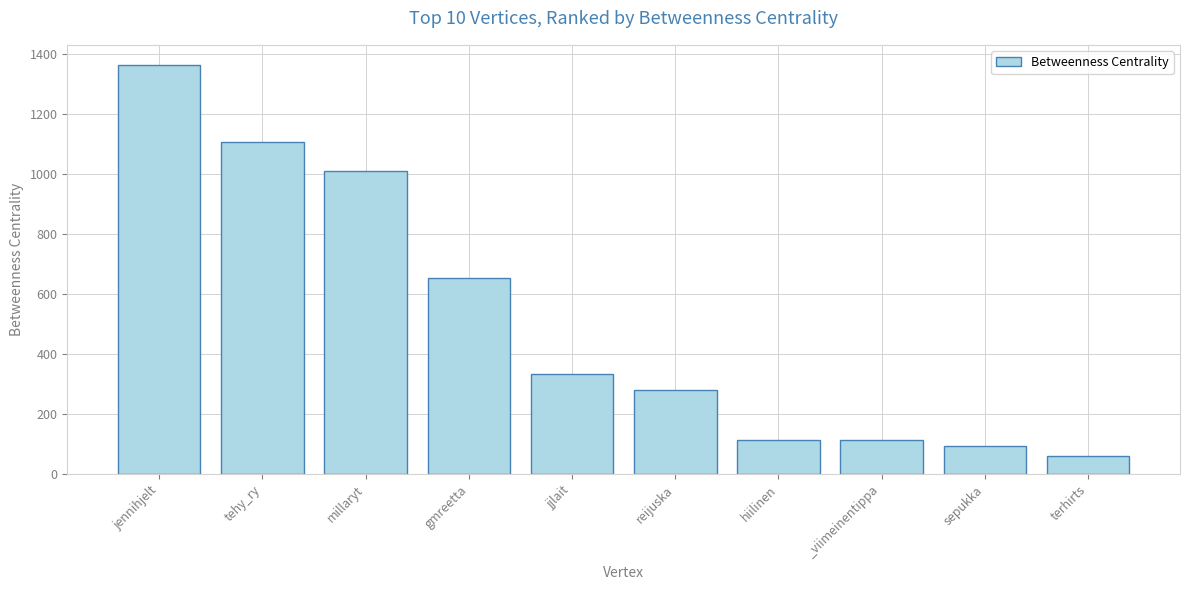

The chart shows a value of 114.0 at hiilinen. True or false?

True